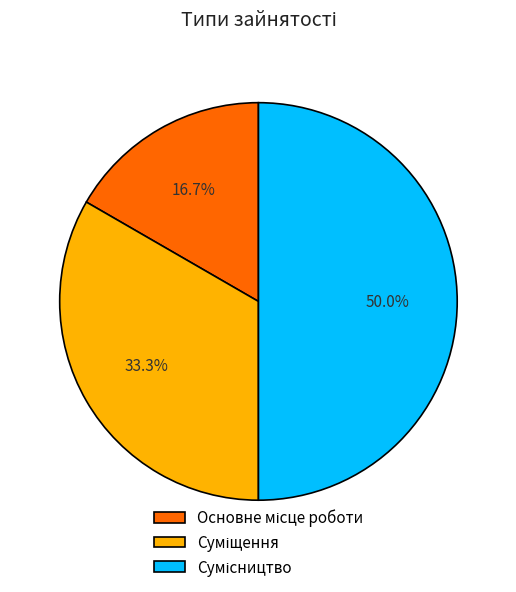

How many slices are in this pie chart?

3